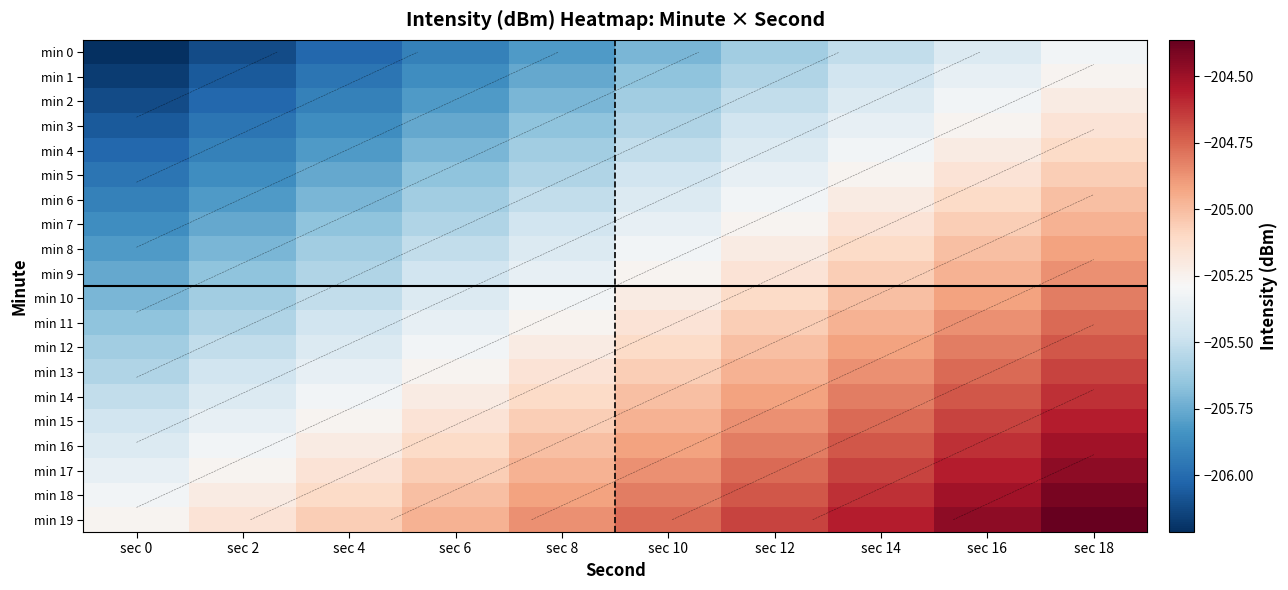

At which label does min 16 reach its minimum?

sec 0